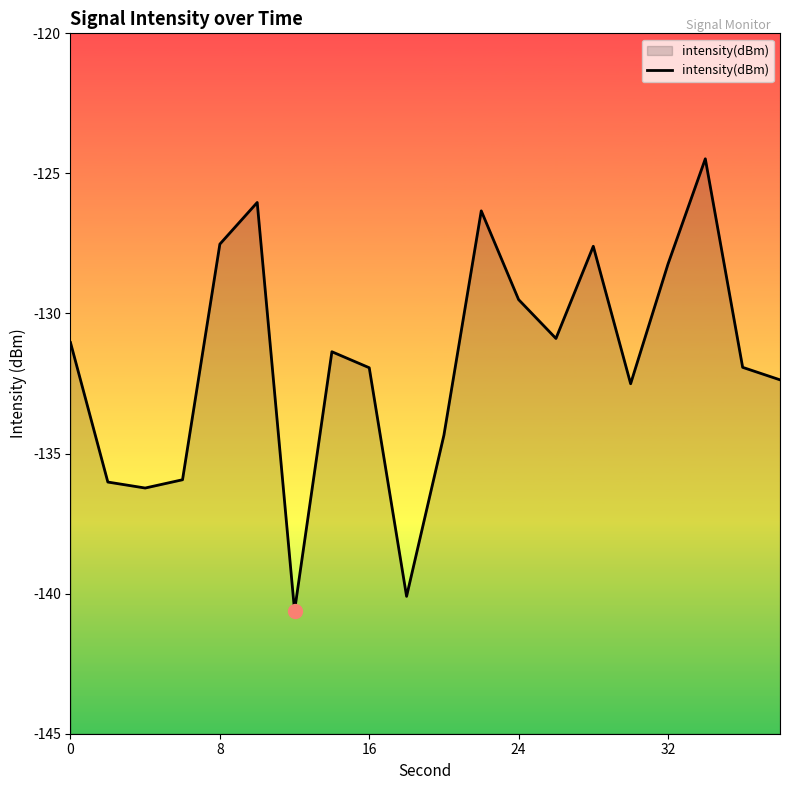

Read the value at 24.

-129.5